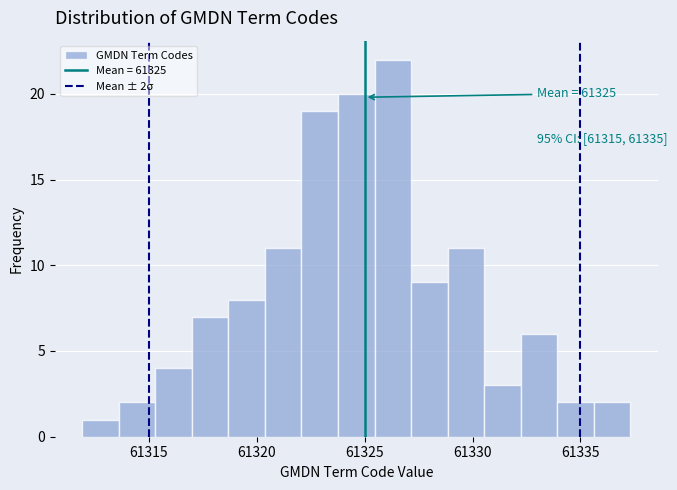

Read against the x-axis, roughly where is the centre of the tallest bar?

61326.5